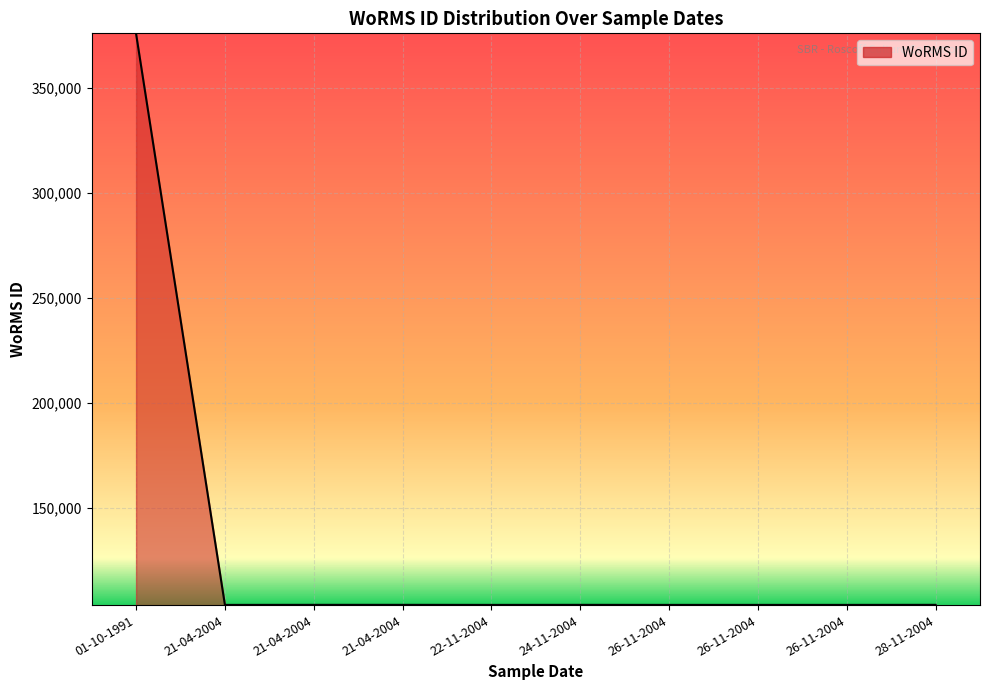

List the labels in order of value, smallest first.

26-11-2004, 22-11-2004, 21-04-2004, 26-11-2004, 26-11-2004, 24-11-2004, 28-11-2004, 21-04-2004, 21-04-2004, 01-10-1991